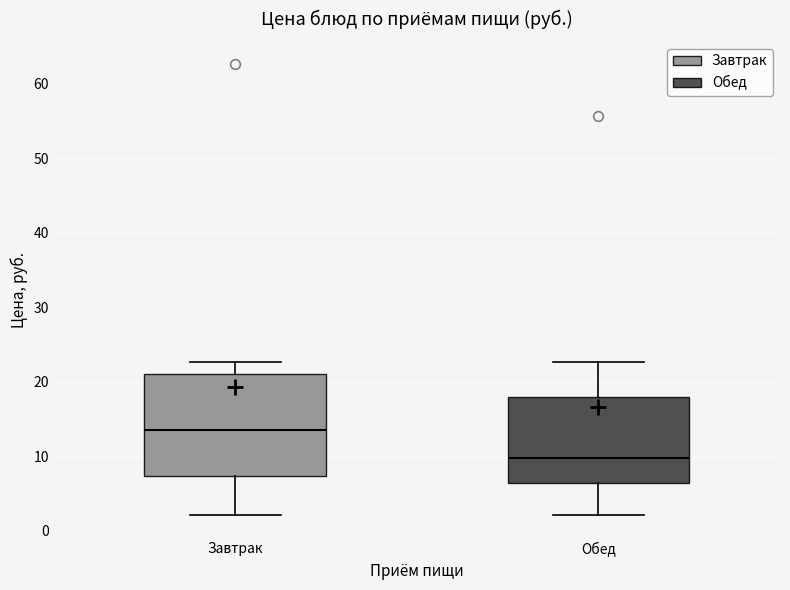

Reading left to right, read every box against the y-axis: the position of its median line, the range the box covers, and the ends of its whiskers. The values are not printed on the chart, so give them approximately, as read against the axis.

Завтрак: median 13, box 7 to 21, whiskers 2 to 23
Обед: median 10, box 6 to 18, whiskers 2 to 23